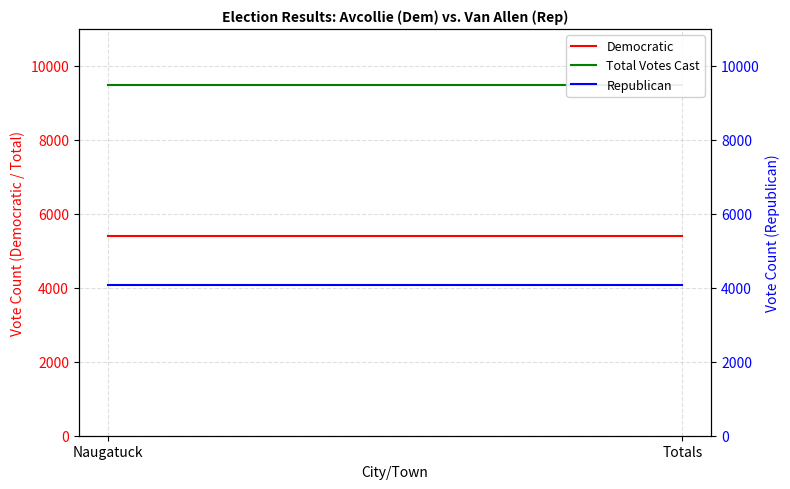

What is the label of the 1st point from the right?

Totals